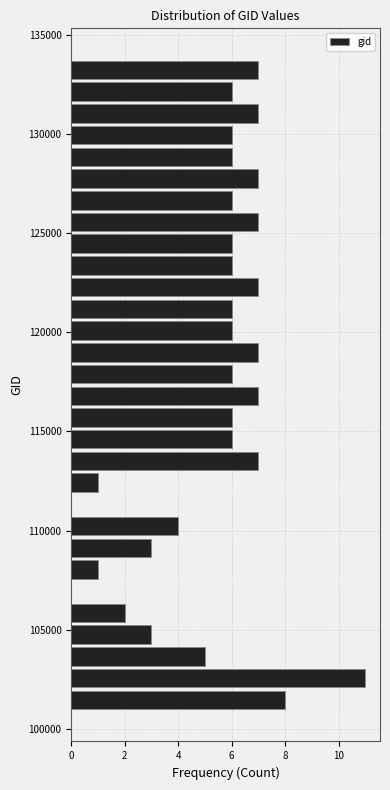

Around what value on the y-axis is the longest bar? Give the approximate position of its centre, as read against the axis.

102500